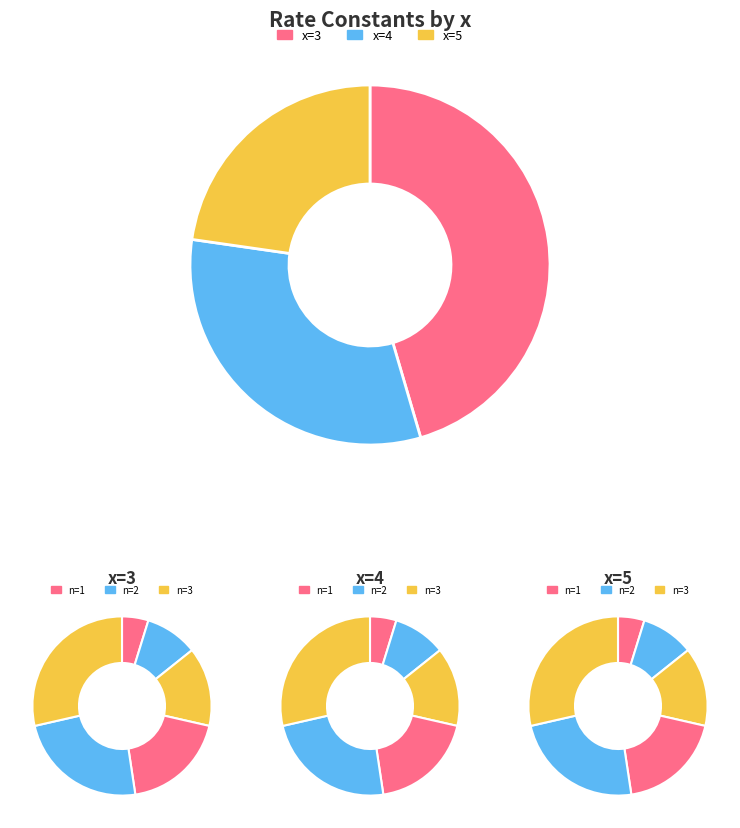

What is the smallest slice in the pie chart?

n=1